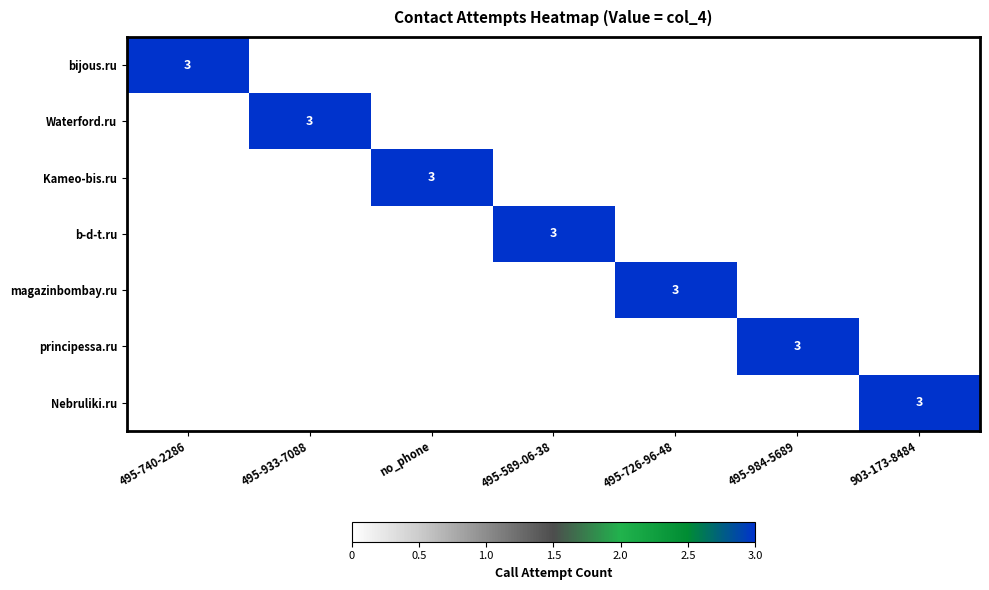

True or false: principessa.ru has a value of 3 at 495-984-5689.

True